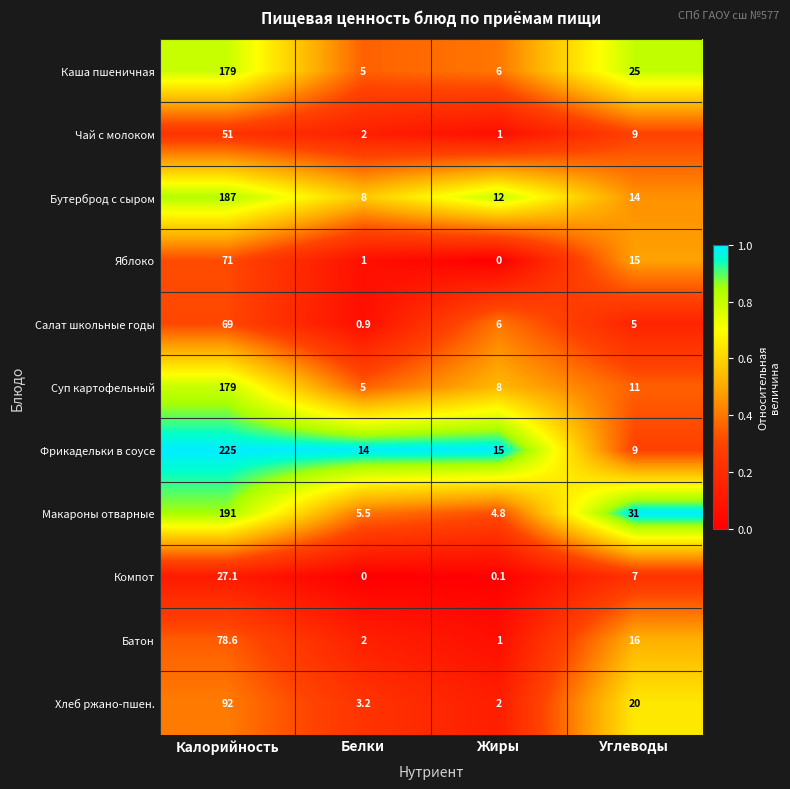

Rank the categories by Компот value from highest to lowest.

Калорийность, Углеводы, Жиры, Белки